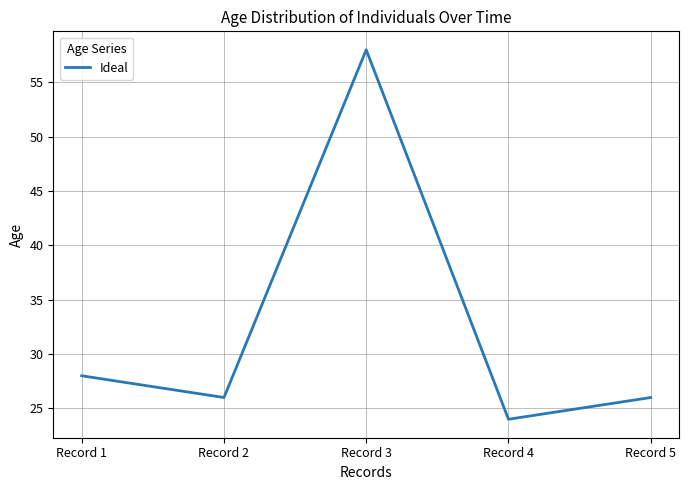

Reading left to right, transcribe all the data shown in this chart.

28	26	58	24	26